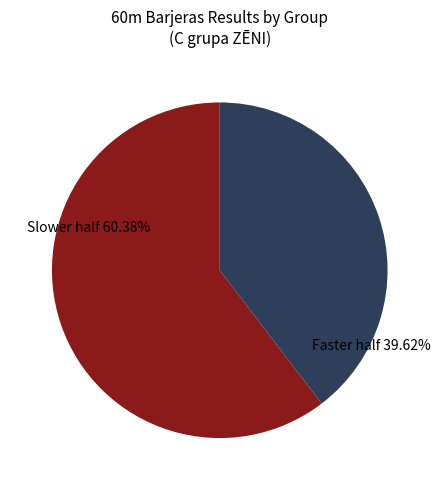

Count the number of slices in the pie.

2